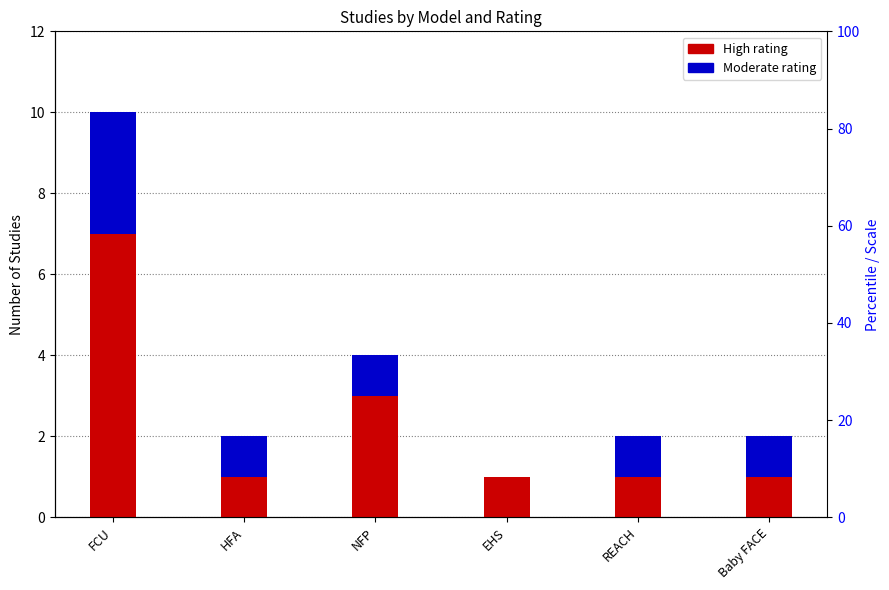

True or false: High has a value of 1 at EHS.

True